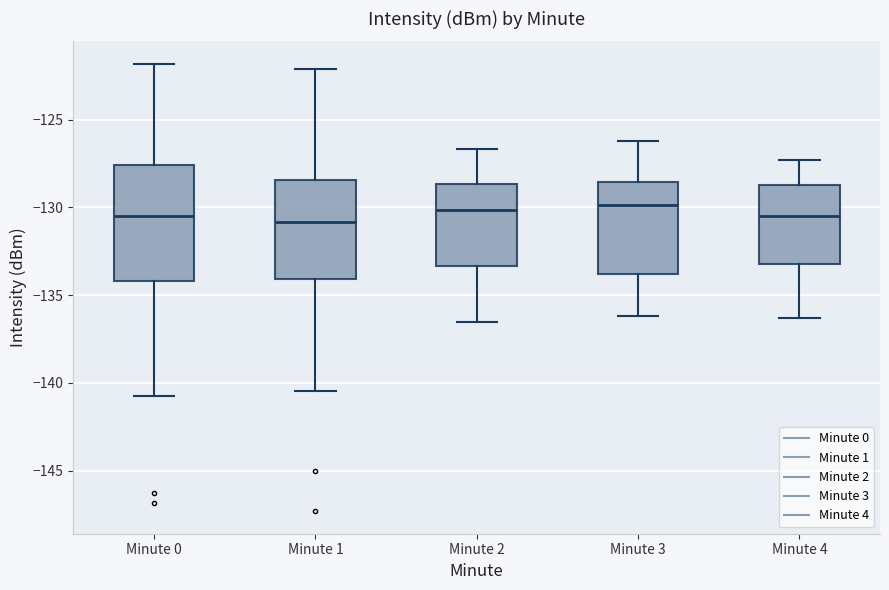

Reading left to right, transcribe this box plot: for each box, give where its median line is, the range the box spans, and where its two whiskers end, as read against the y-axis. The values are not printed on the chart, so give them approximately, as read against the axis.

Minute 0: median -130.5, box -134.0 to -127.5, whiskers -141.0 to -122.0
Minute 1: median -131.0, box -134.0 to -128.5, whiskers -140.5 to -122.0
Minute 2: median -130.0, box -133.5 to -128.5, whiskers -136.5 to -126.5
Minute 3: median -130.0, box -134.0 to -128.5, whiskers -136.0 to -126.0
Minute 4: median -130.5, box -133.0 to -128.5, whiskers -136.5 to -127.5